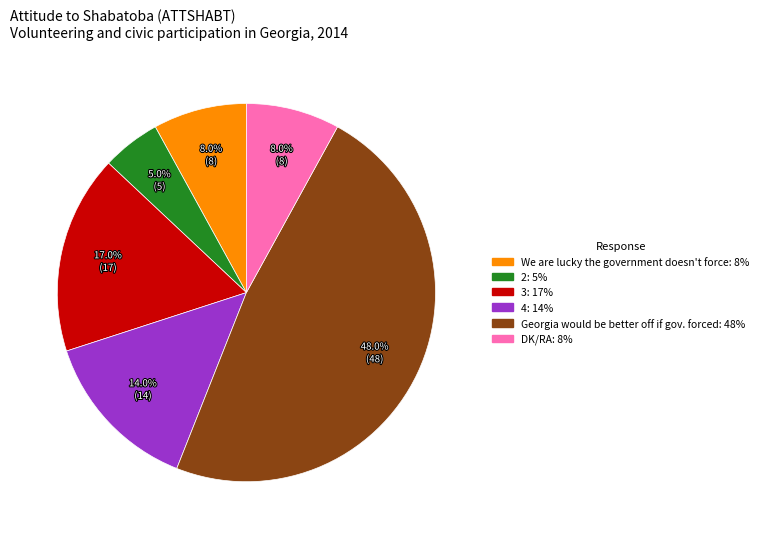

Is there any slice that represents more than half of the pie?

No